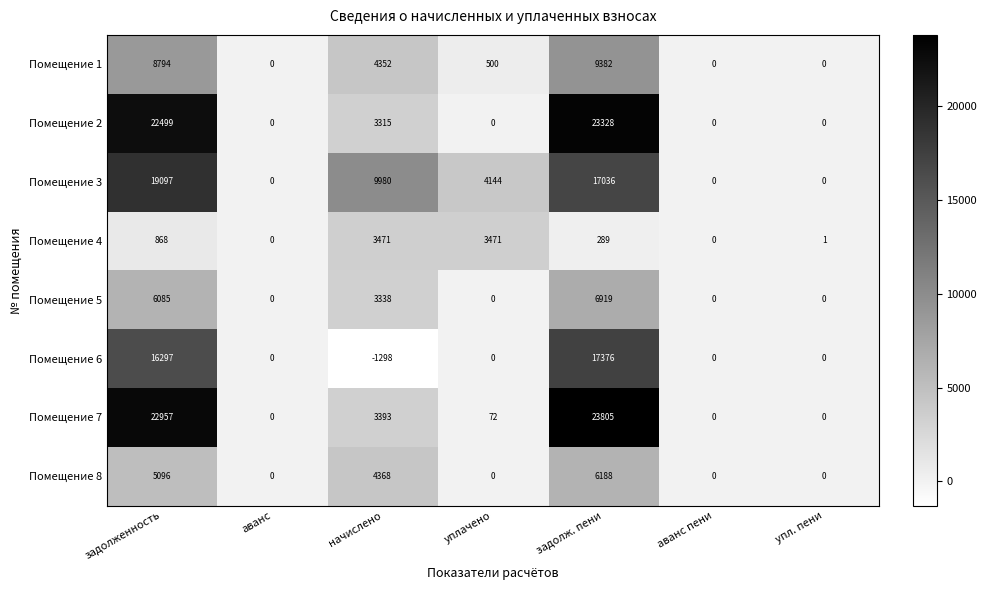

What is the minimum value for Помещение 6?

-1298